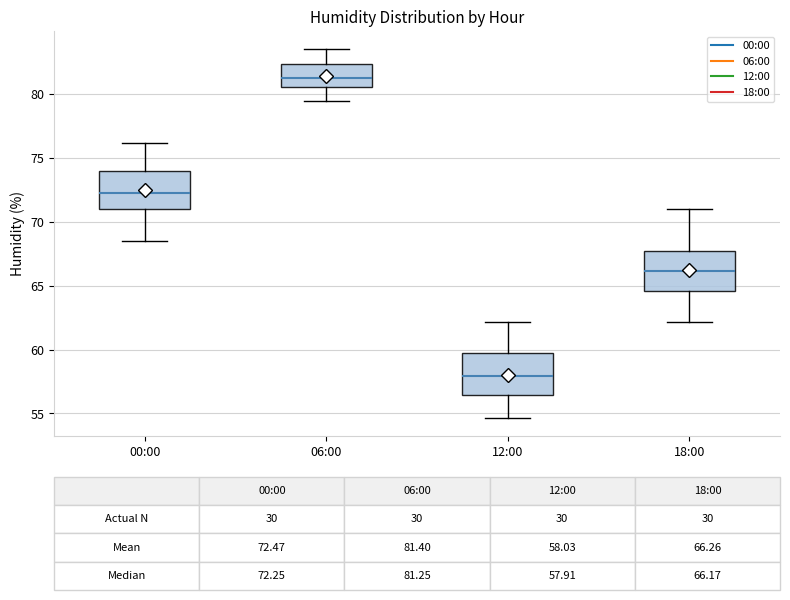

Which box has the lowest median line?

12:00